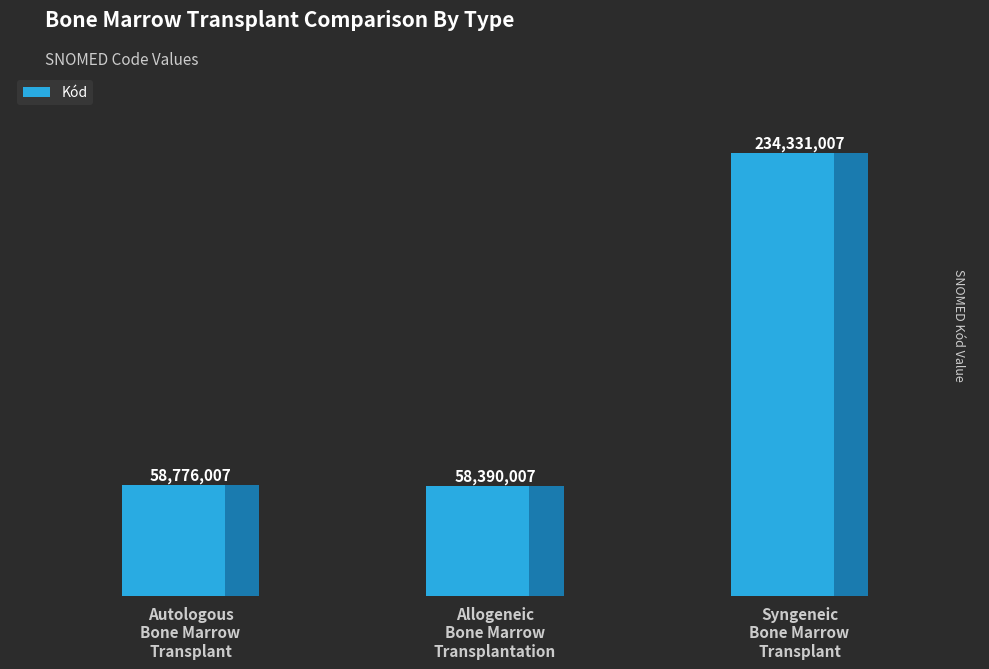

What is the approximate value at Syngeneic
Bone Marrow
Transplant?

234331007